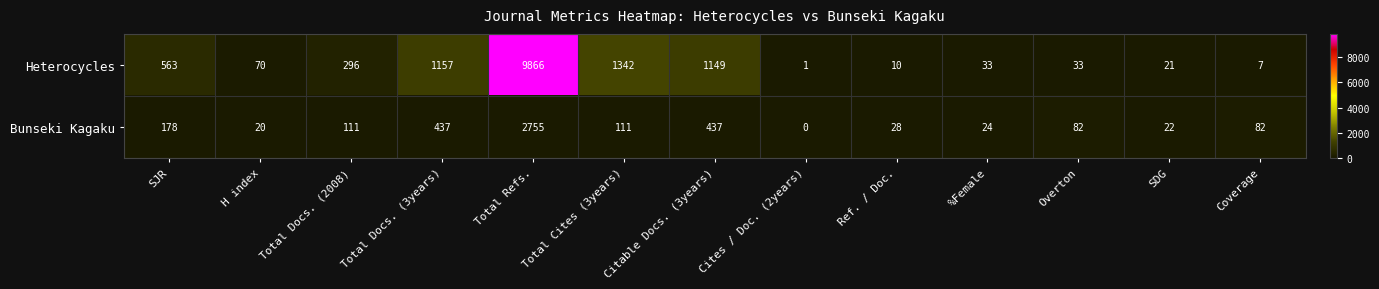

At which label is Heterocycles closest to 4933?

Total Cites (3years)